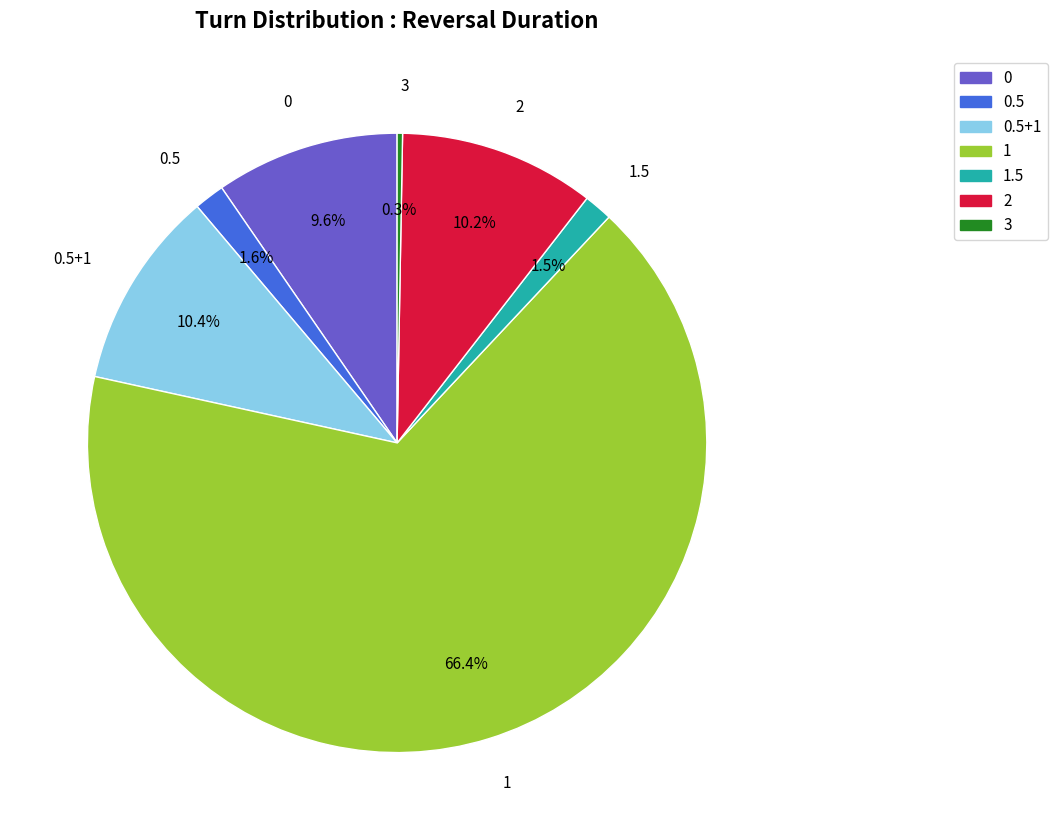

Is there any slice that represents more than half of the pie?

Yes